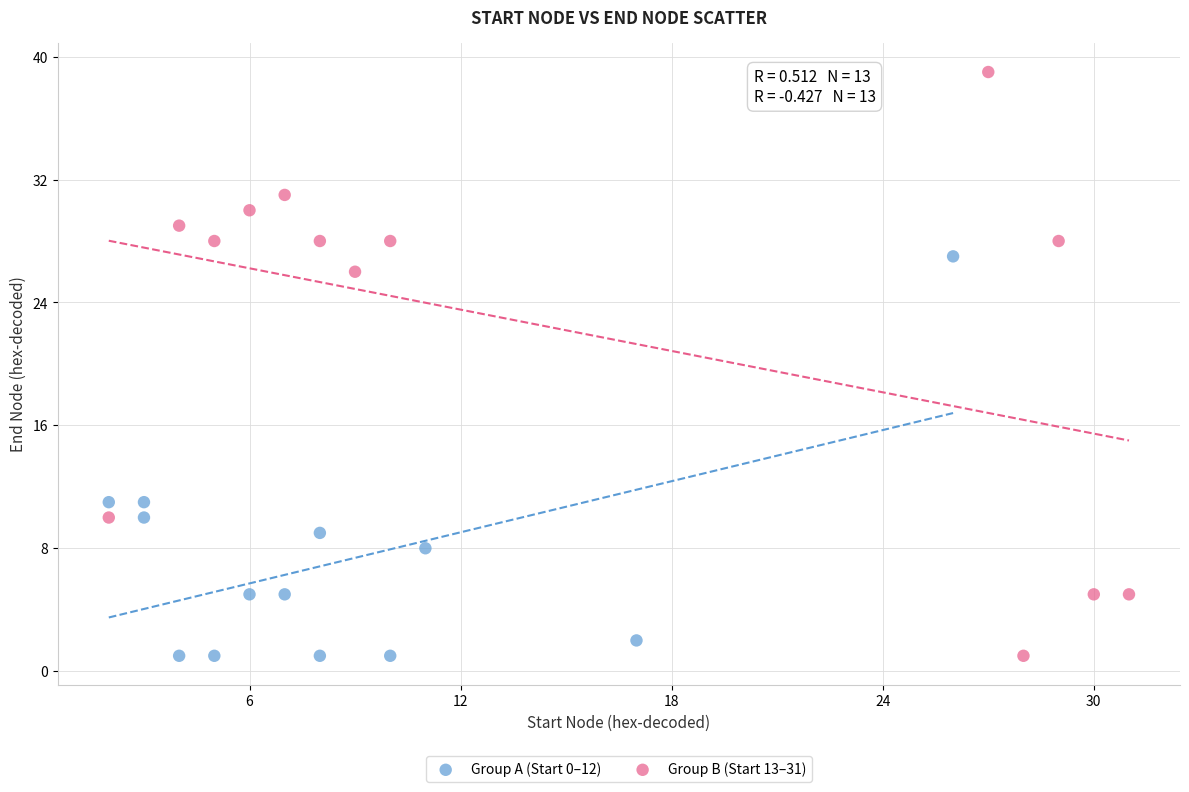

Which series contains the highest Y value?

Group B (Start 13–31)